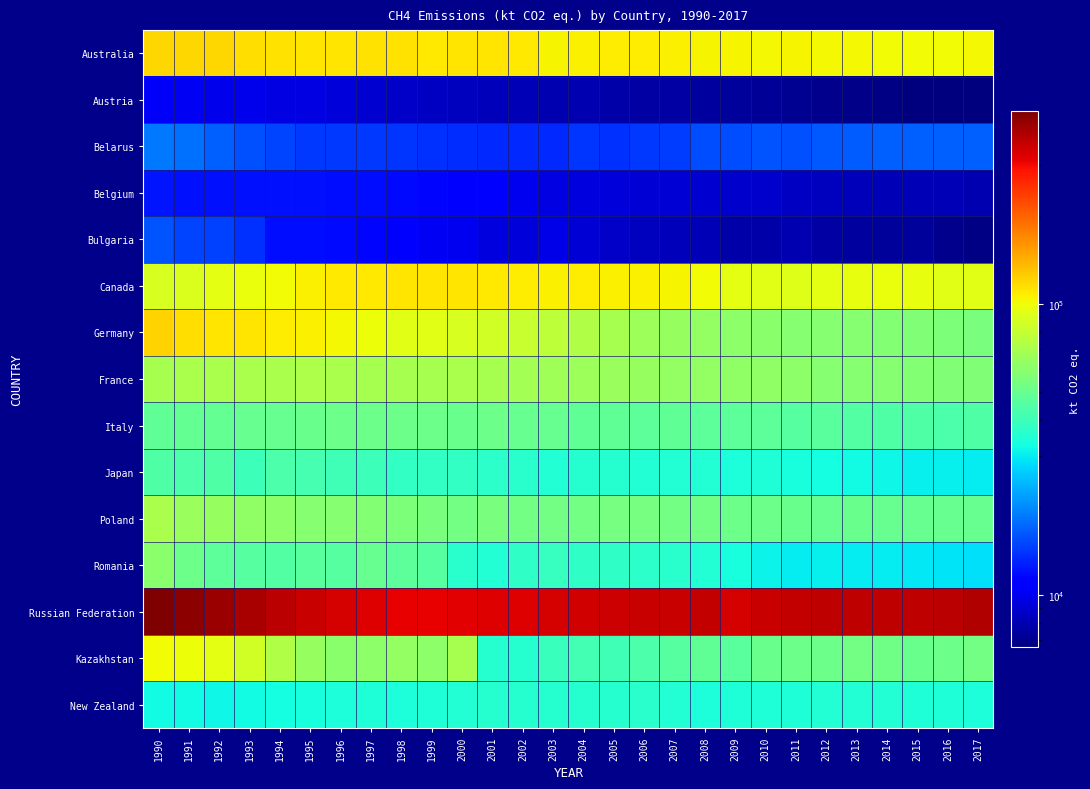

At how many categories does at least one series exceed 383641?

4